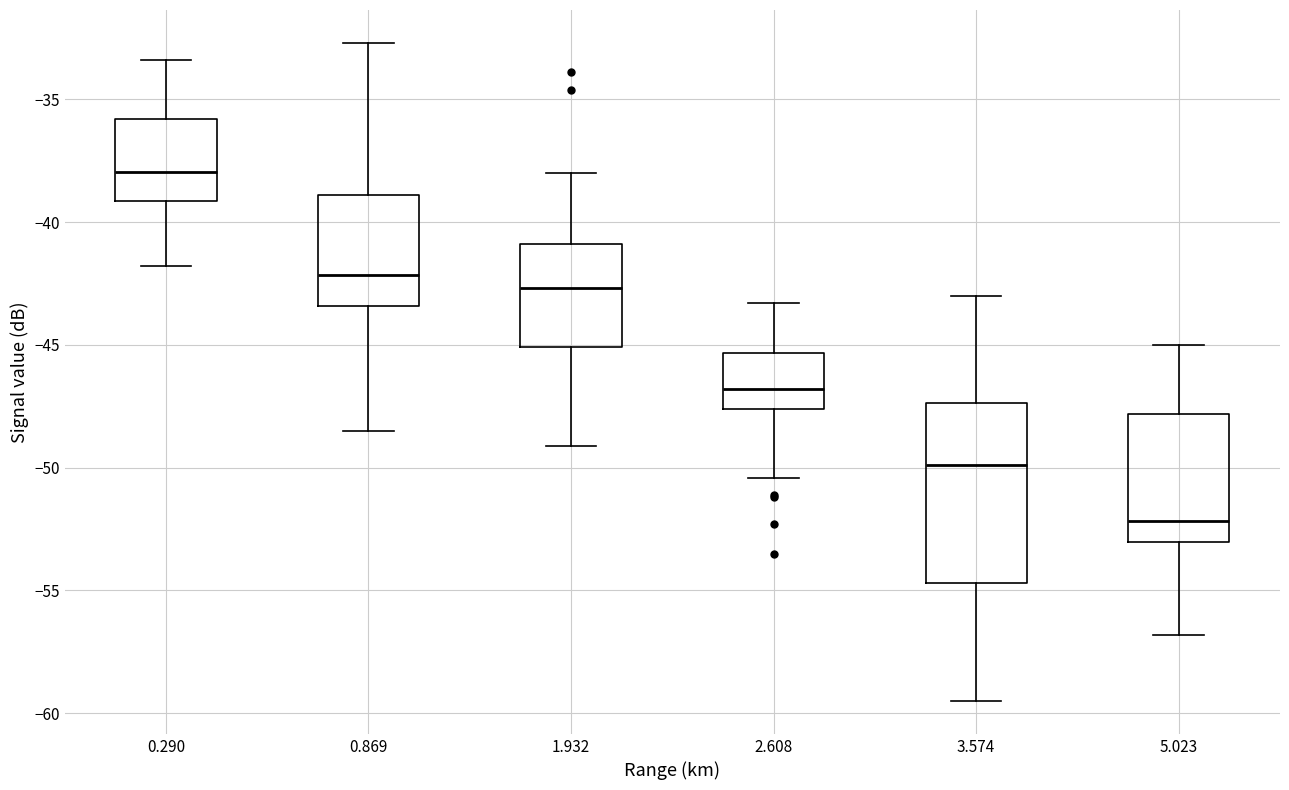

Reading left to right, read every box against the y-axis: the position of its median line, the range the box covers, and the ends of its whiskers. The values are not printed on the chart, so give them approximately, as read against the axis.

0.290: median -38.0, box -39.0 to -36.0, whiskers -42.0 to -33.5
0.869: median -42.0, box -43.5 to -39.0, whiskers -48.5 to -32.5
1.932: median -42.5, box -45.0 to -41.0, whiskers -49.0 to -38.0
2.608: median -47.0, box -47.5 to -45.5, whiskers -50.5 to -43.5
3.574: median -50.0, box -54.5 to -47.5, whiskers -59.5 to -43.0
5.023: median -52.0, box -53.0 to -48.0, whiskers -57.0 to -45.0